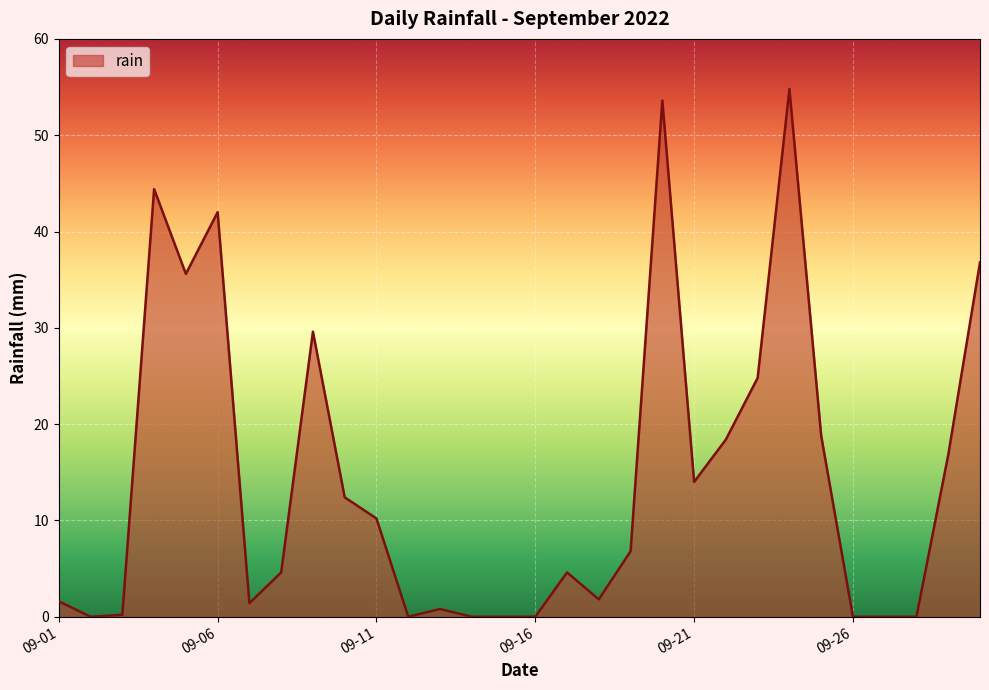

What is the difference between the maximum and minimum values?

54.8